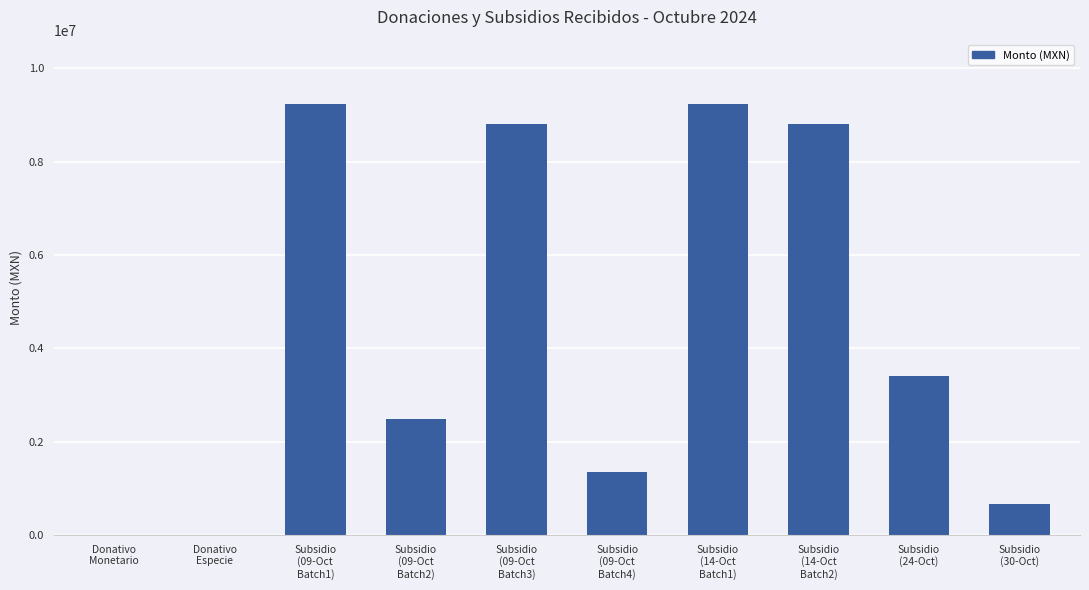

What is the greatest value displayed?

9232820.0